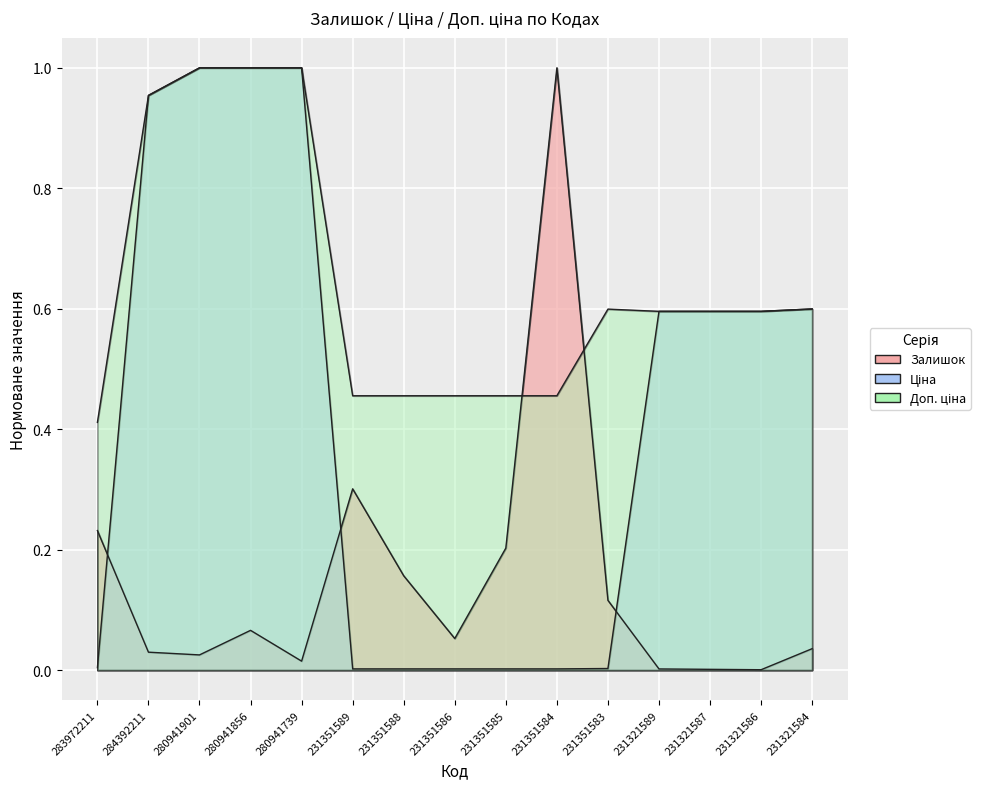

Reading right to left, what are all the values shown in this chart?

Залишок: 0.0	0.0	0.0	0.0	0.1	1.0	0.2	0.1	0.2	0.3	0.0	0.1	0.0	0.0	0.2
Ціна: 0.6	0.6	0.6	0.6	0.0	0.0	0.0	0.0	0.0	0.0	1.0	1.0	1.0	1.0	0.0
Доп. ціна: 0.6	0.6	0.6	0.6	0.6	0.5	0.5	0.5	0.5	0.5	1.0	1.0	1.0	1.0	0.4